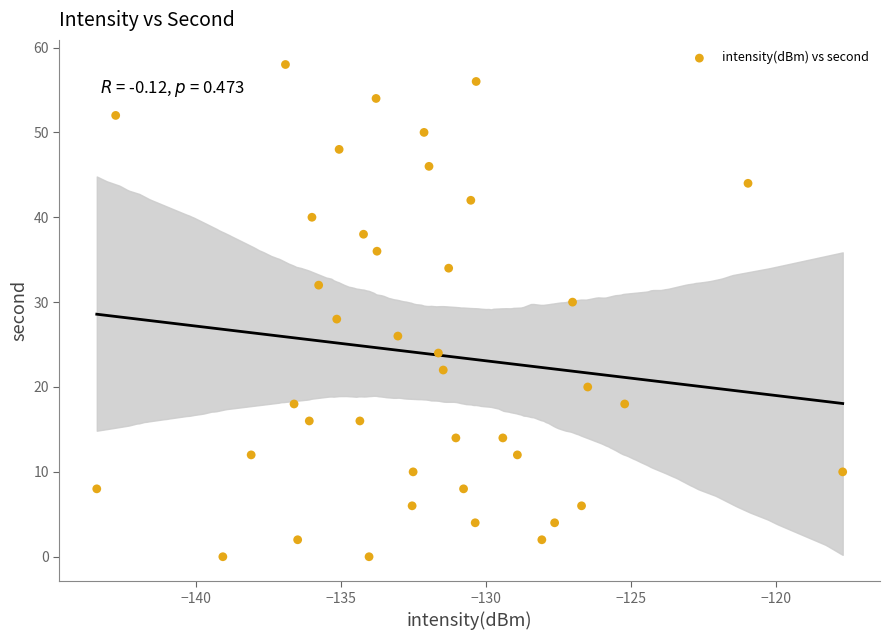

What is the range of Y values (max minus min)?

58